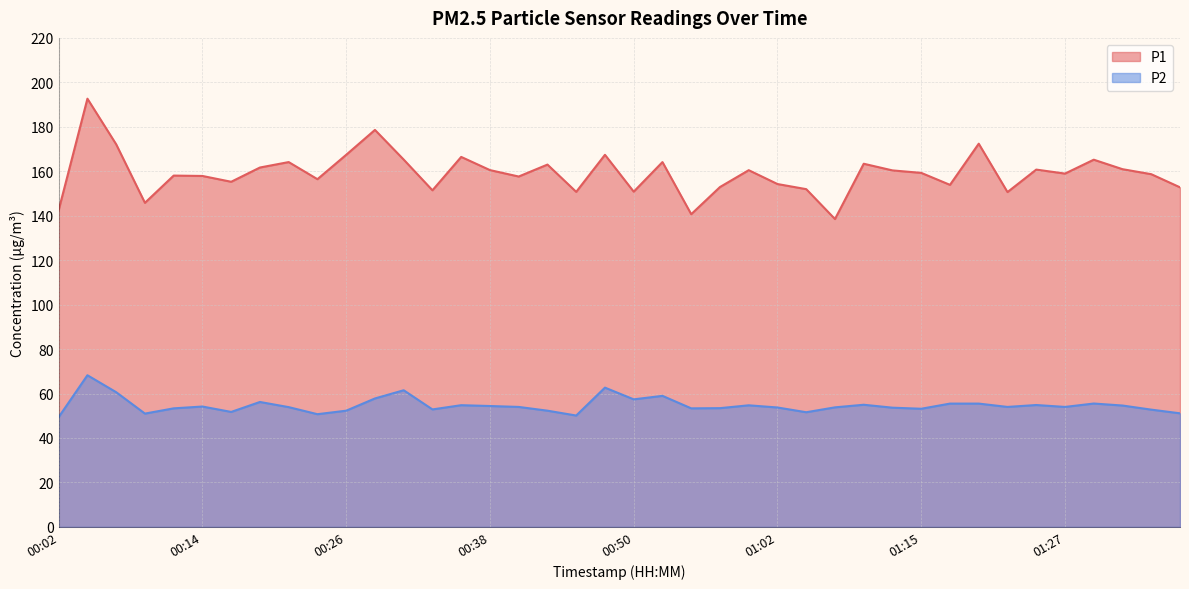

The value of P1 at 01:17 is 153.9. True or false?

True